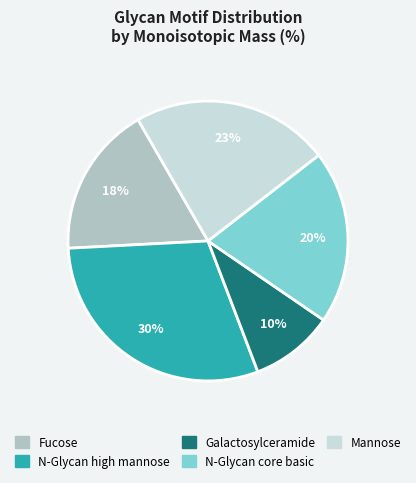

Rank the categories by value from highest to lowest.

N-Glycan high mannose, Mannose, N-Glycan core basic, Fucose, Galactosylceramide